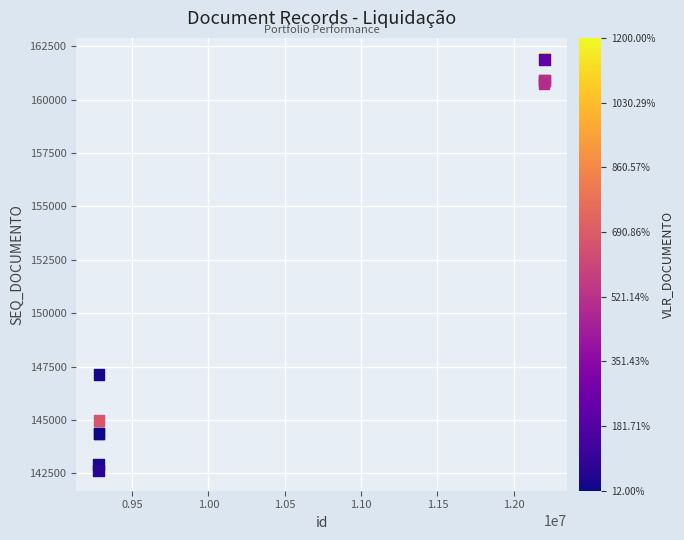

What Y value in the scatter plot is closest to 152289?

147143